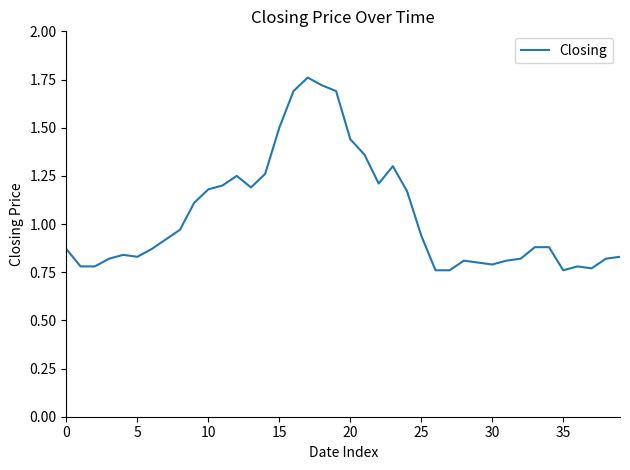

Does the chart have visible grid lines?

No